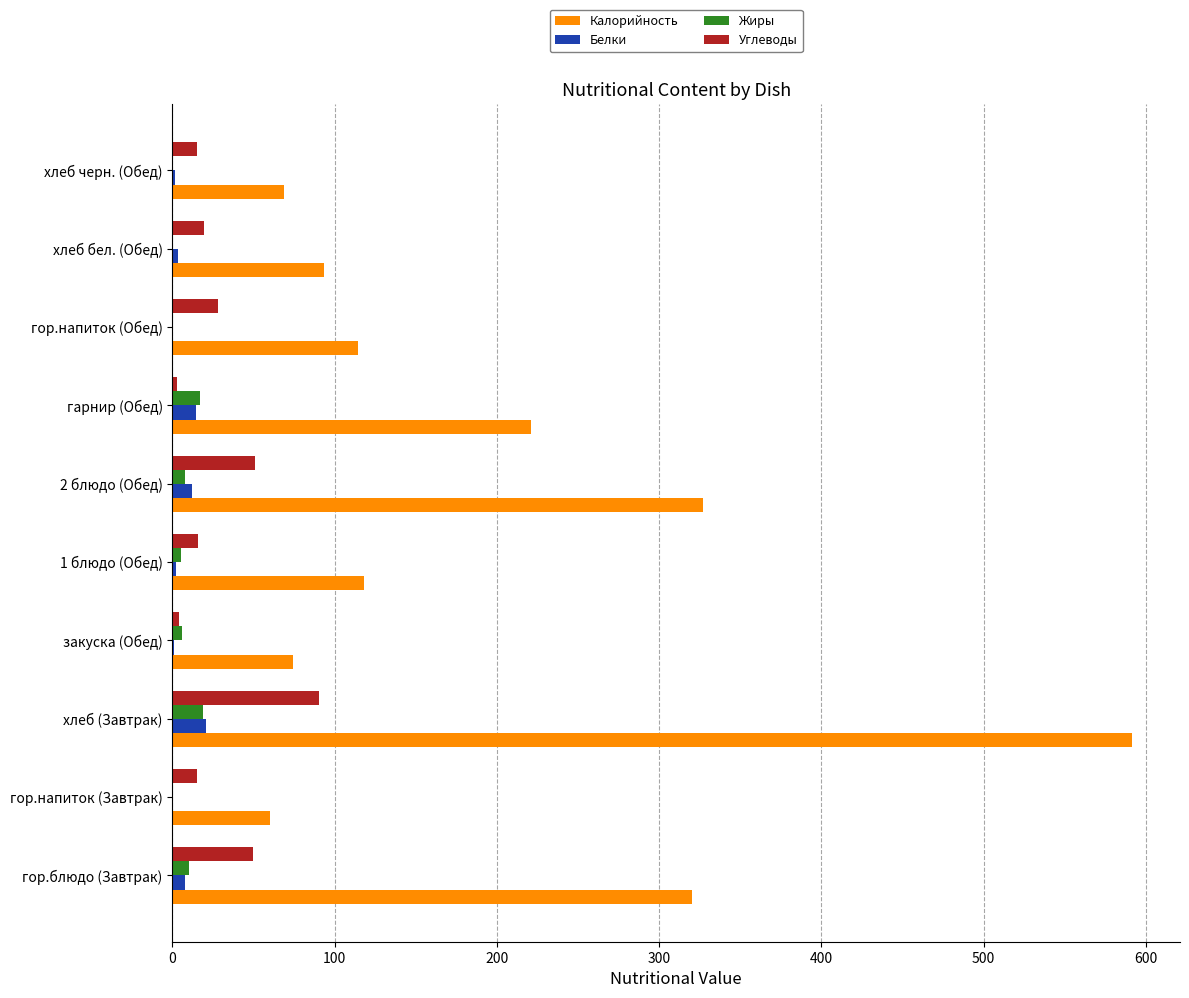

Is it true that Белки equals 20.7 at хлеб (Завтрак)?

True